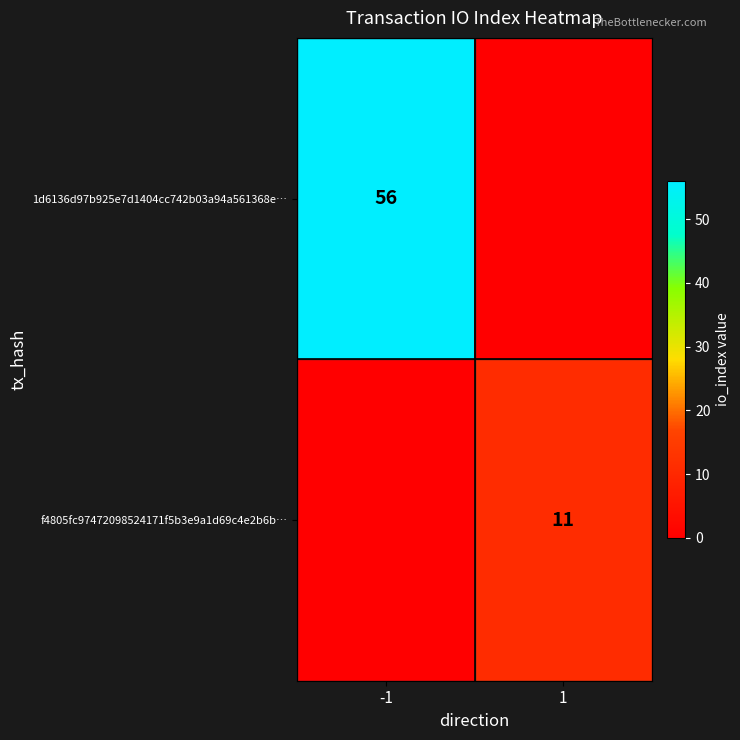

Is it true that 1d6136d97b925e7d1404cc742b03a94a561368e… equals 36 at -1?

False